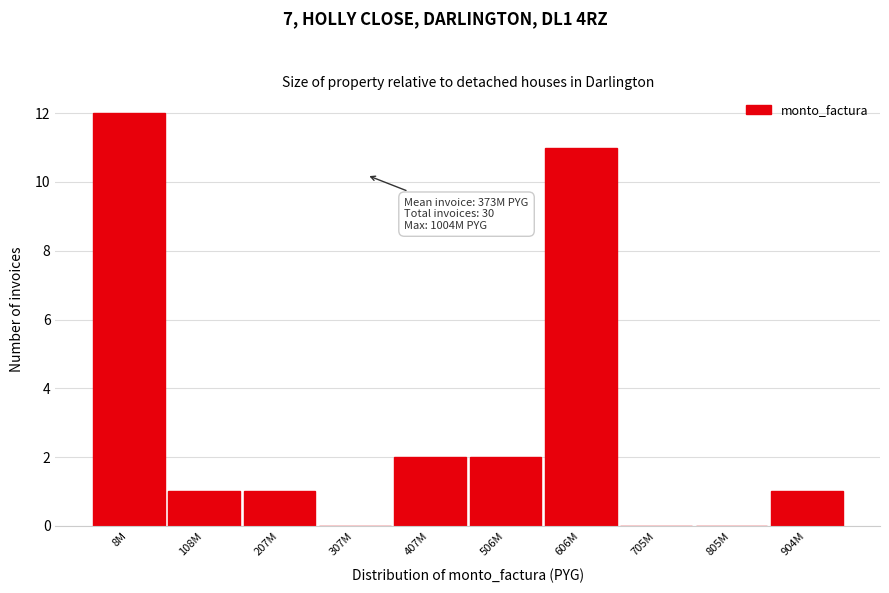

Reading right to left, list all the values displayed in this chart.

904M=1	805M=0	705M=0	606M=11	506M=2	407M=2	307M=0	207M=1	108M=1	8M=12